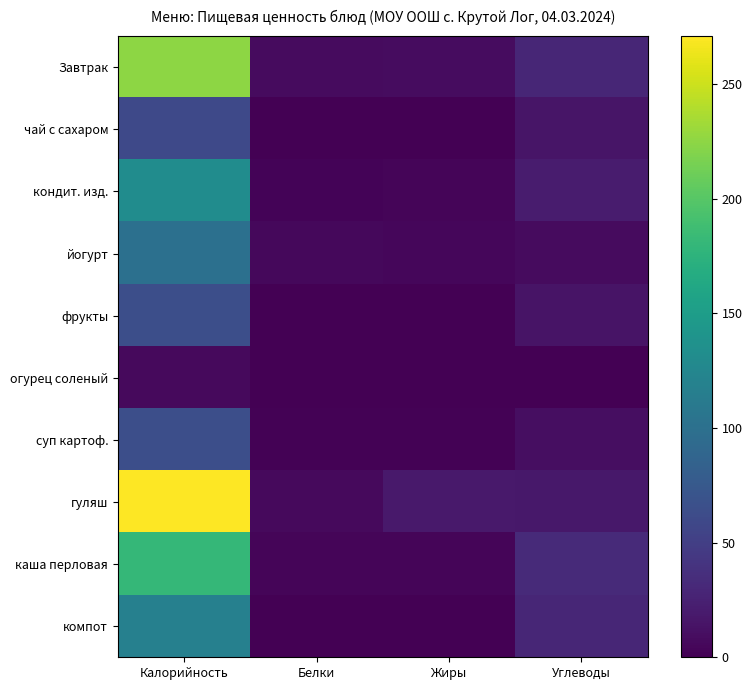

At how many categories does at least one series exceed 3?

4